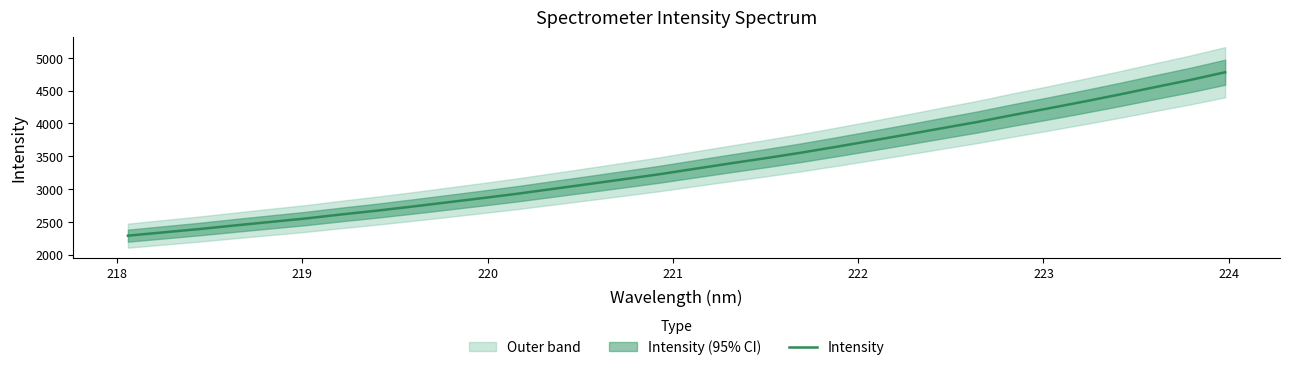

How many data points are less than 3307?

16